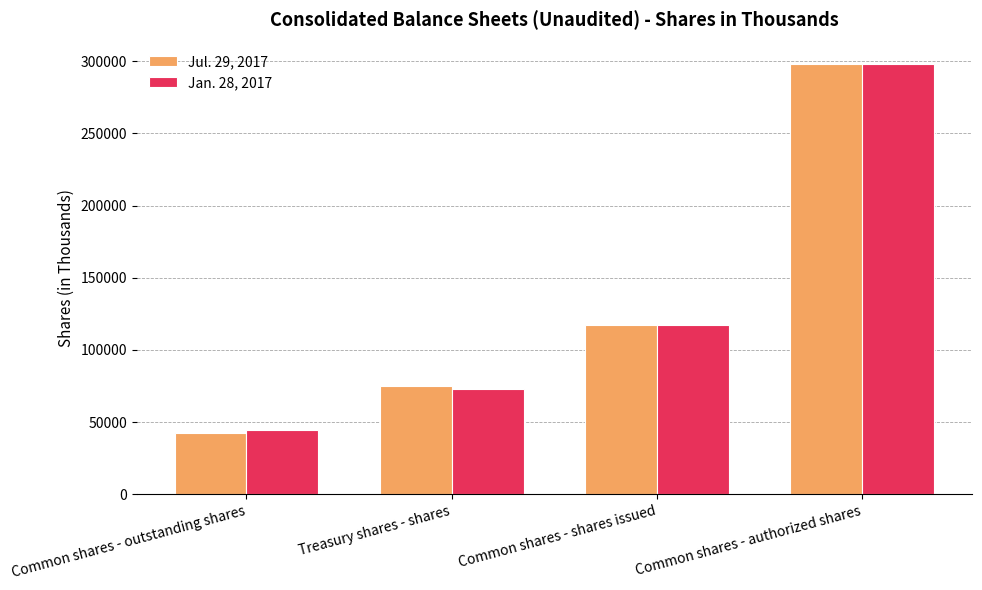

What are all the series names shown in the legend?

Jul. 29, 2017, Jan. 28, 2017